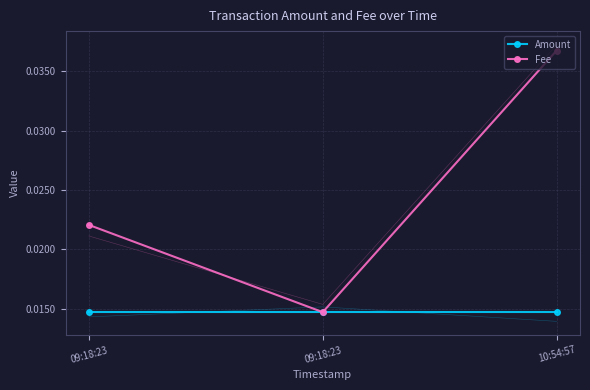

Rank the categories by Fee value from lowest to highest.

09:18:23, 09:18:23, 10:54:57